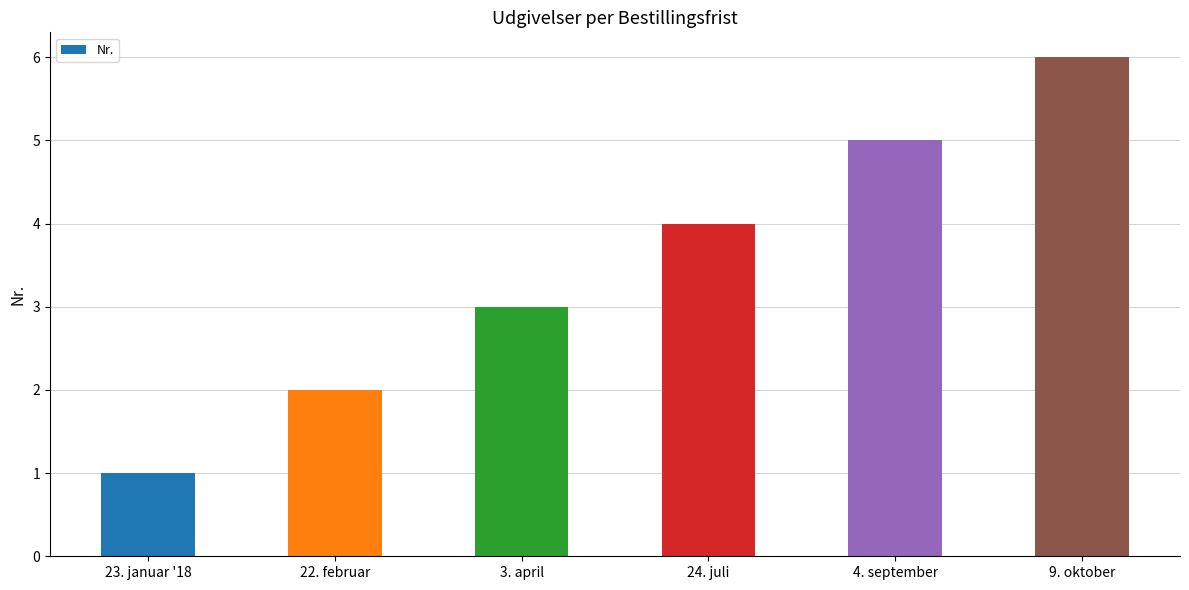

What is the change in value from 23. januar '18 to 4. september?

+4